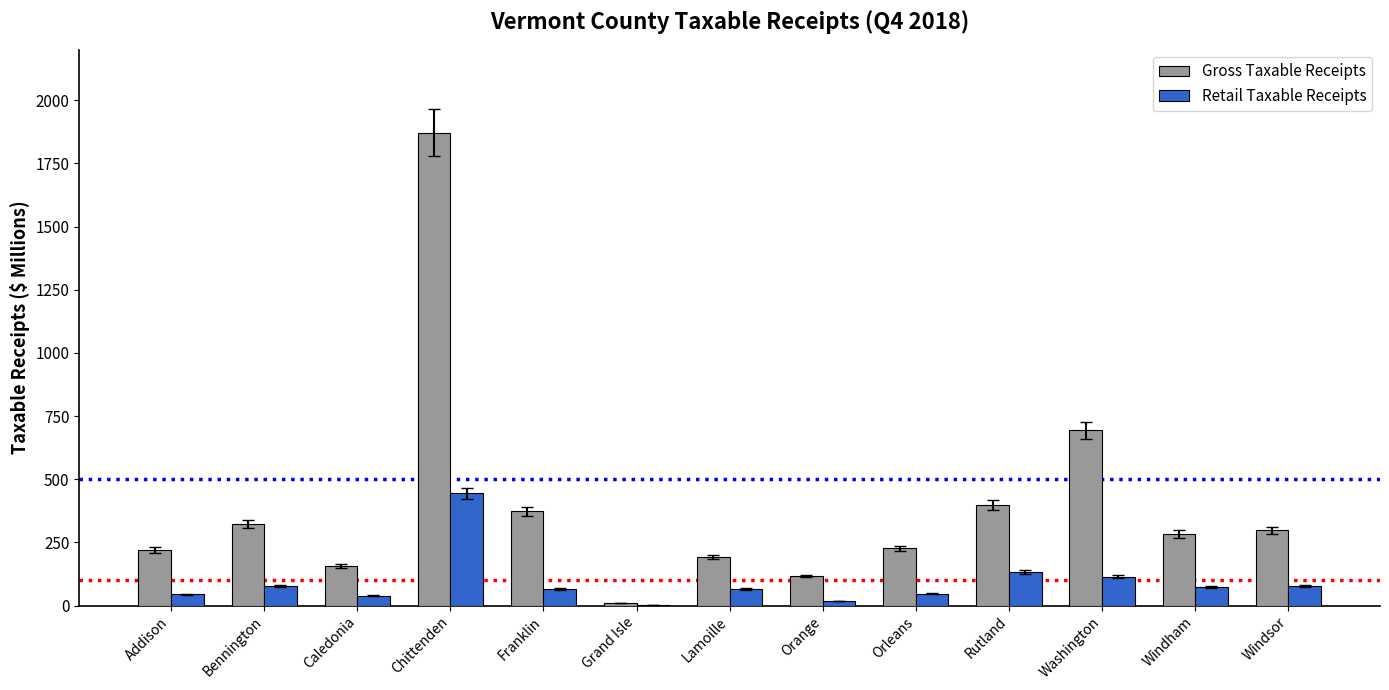

True or false: Gross Taxable Receipts has a value of 396.5 at Rutland.

True